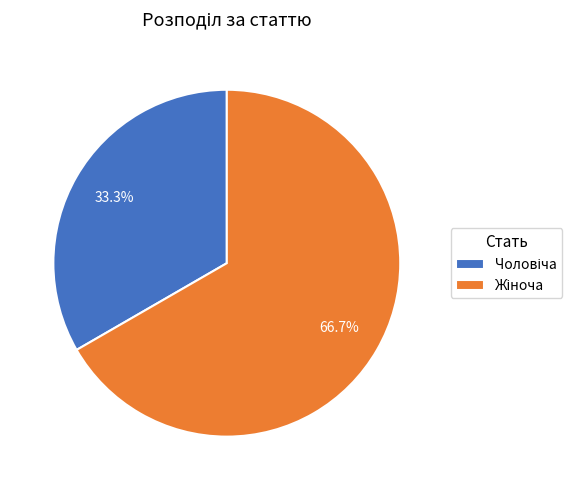

Count the number of slices in the pie.

2